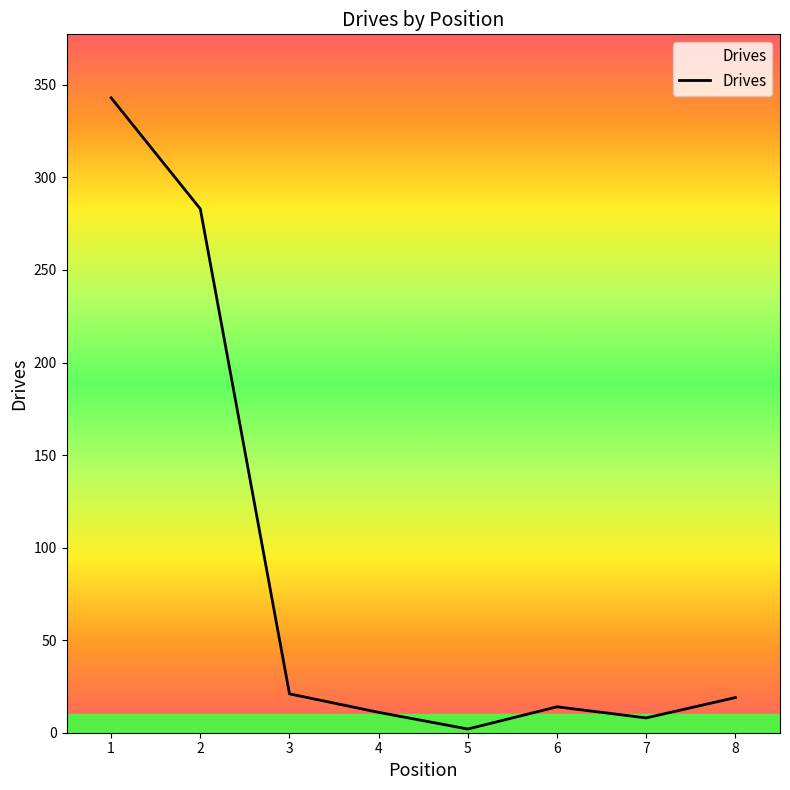

Approximately how many times larger is the value at 6 compared to 5?

7.0